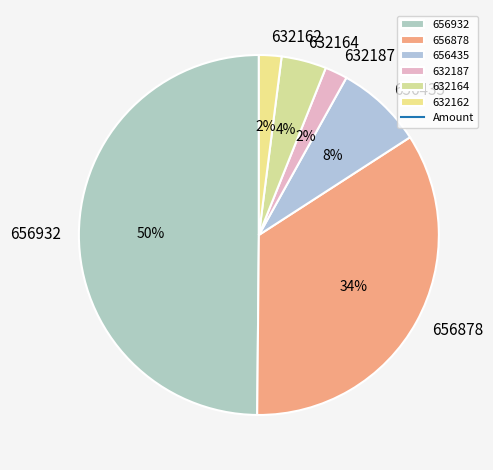

To the nearest percent, what portion does 632164 represent?

4%